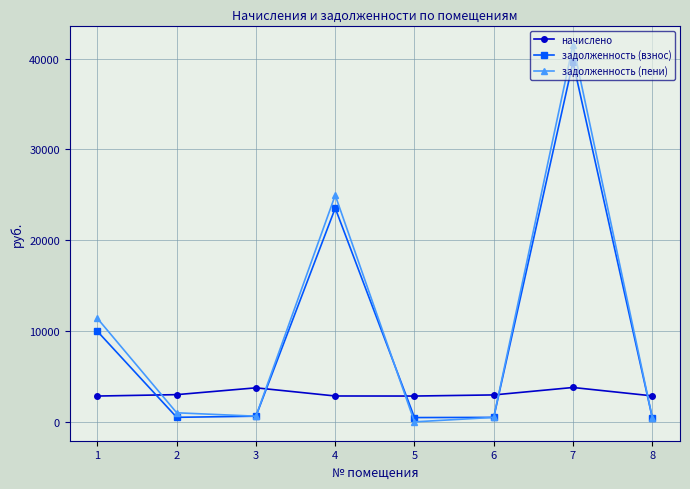

In задолженность (пени), how many points are higher than both neighbors (excluding endpoints)?

2